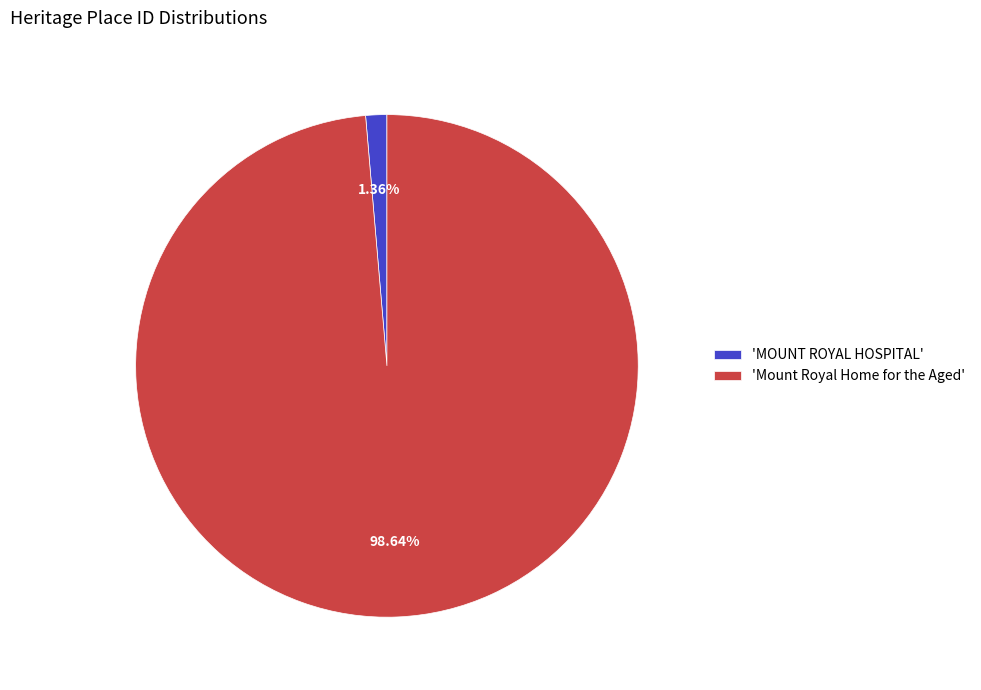

Which category has the smallest portion of the pie?

'MOUNT ROYAL HOSPITAL'